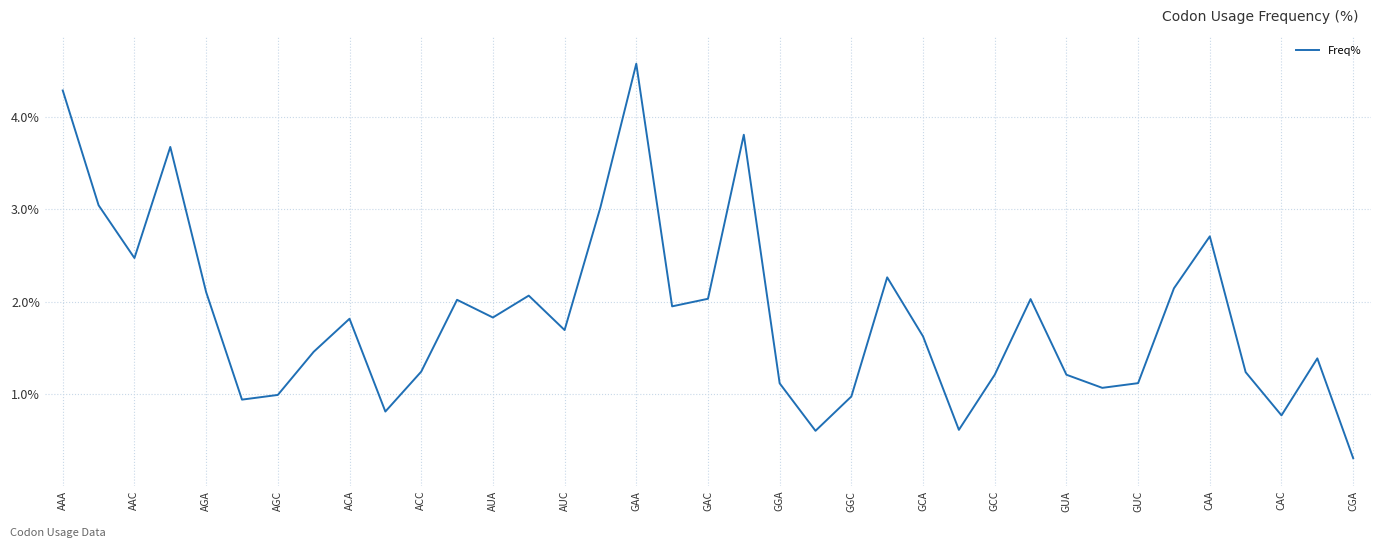

What is the difference between the maximum and minimum values?

4.3